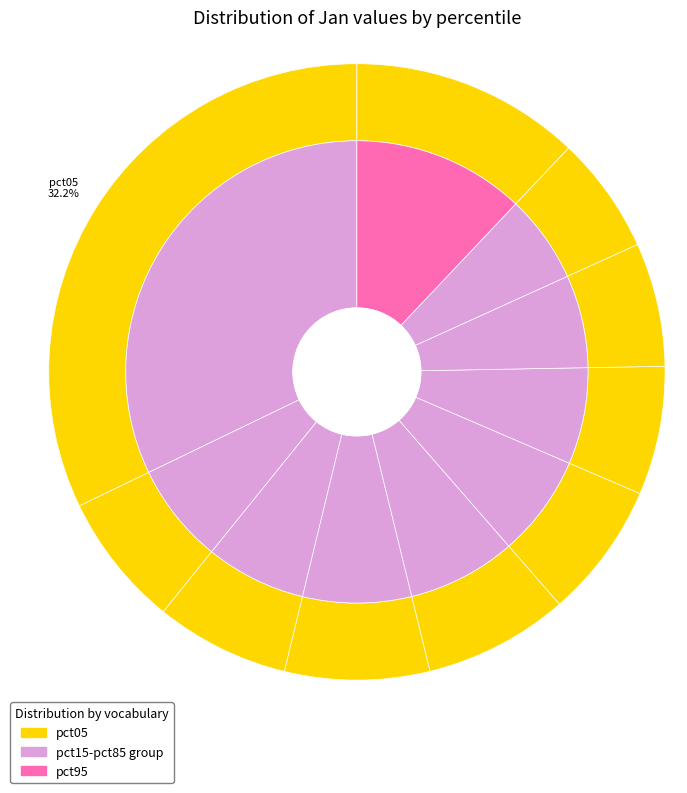

Is it true that pct45 is 2% of the pie?

False